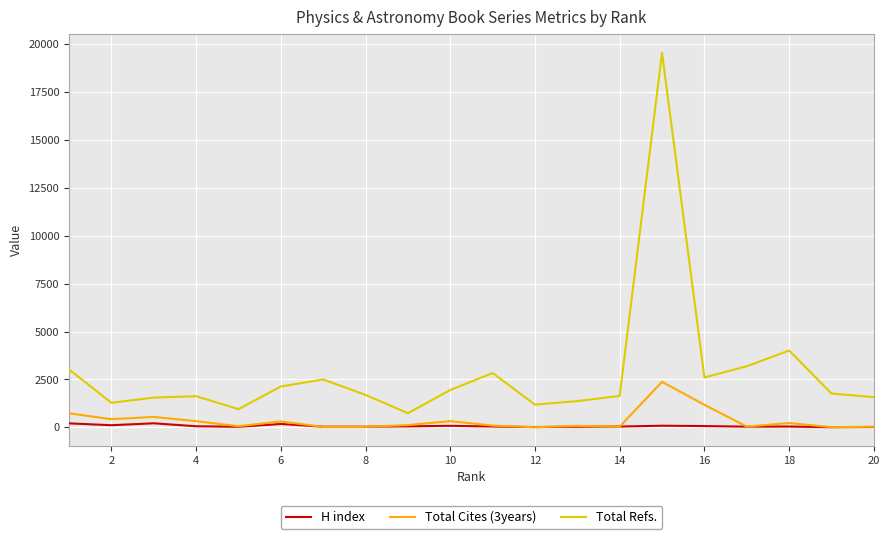

Does the chart display data point markers on the line(s)?

No